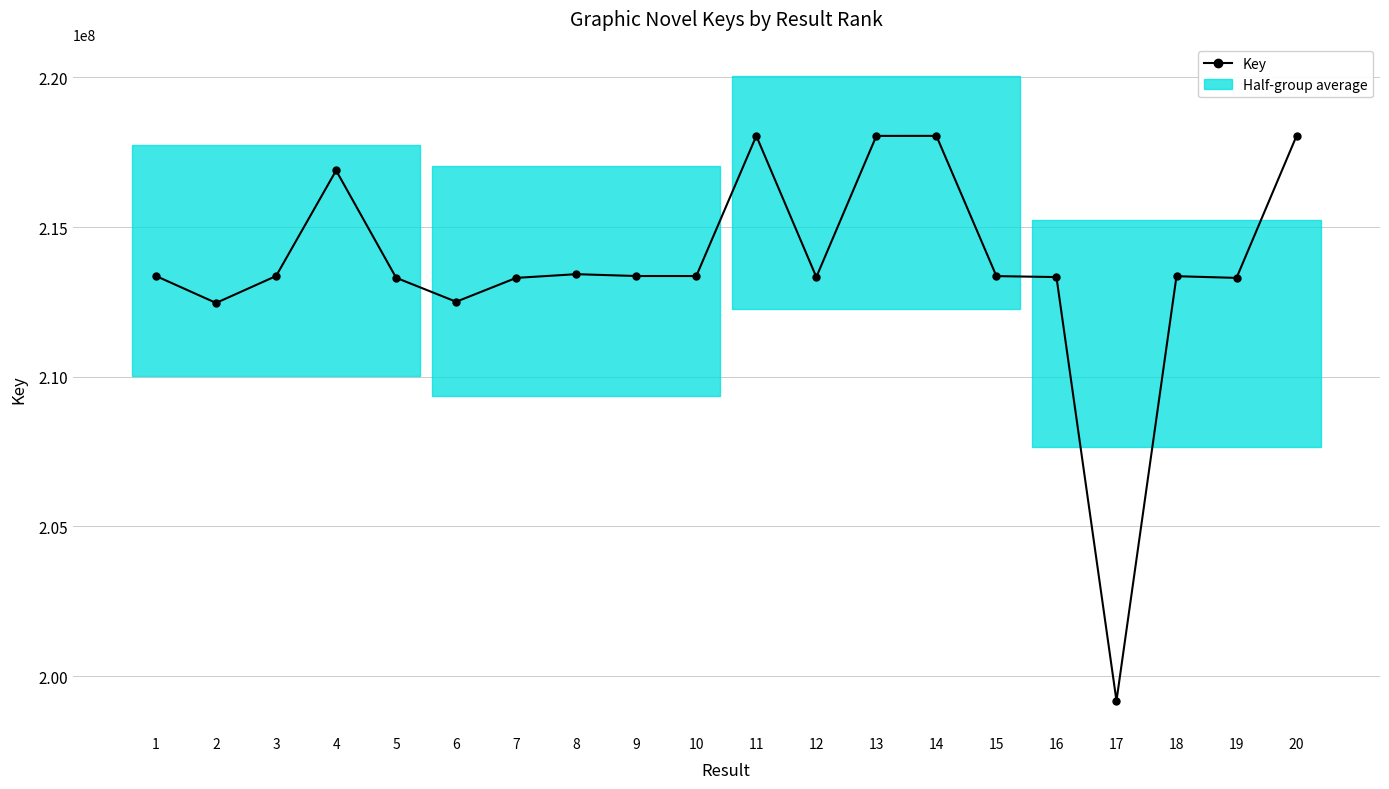

Where does the data first go above 213364508?

1